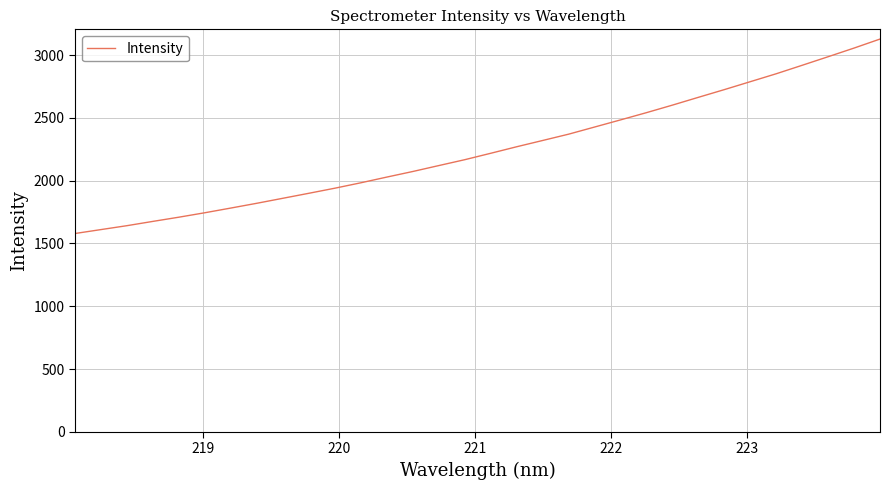

What is the maximum value shown in the chart?

3128.1